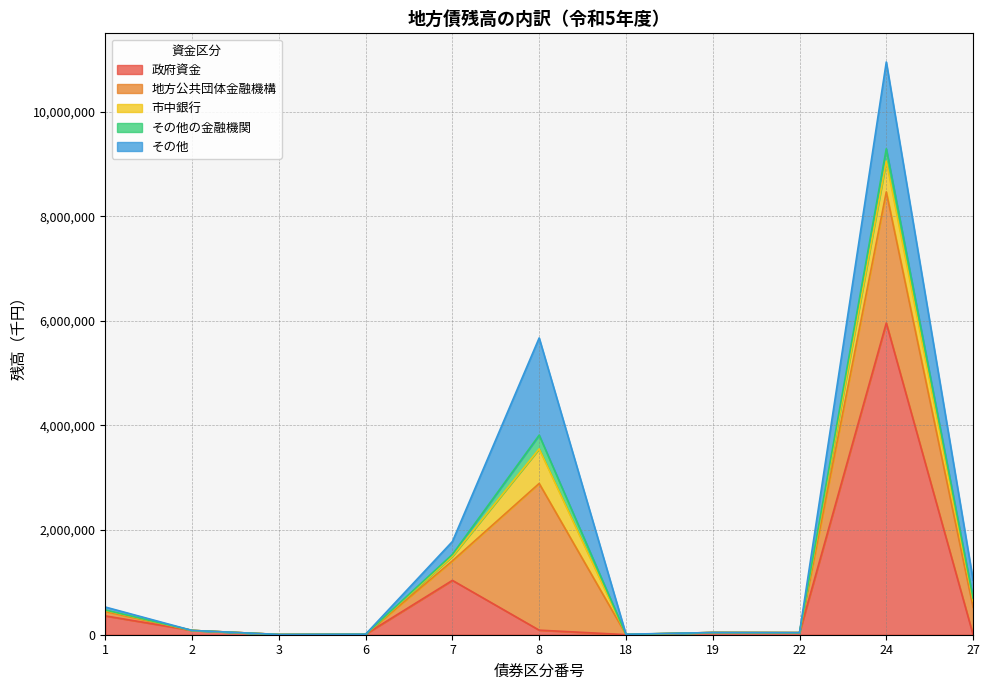

Is it true that その他の金融機関 equals 35019 at 7?

True